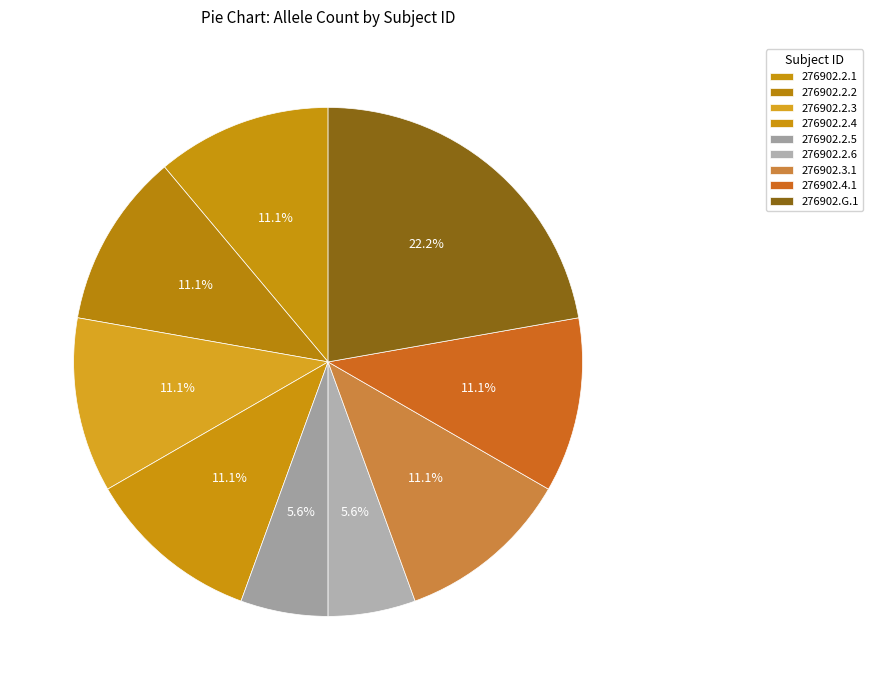

Does 276902.2.2 account for over 50% of the chart?

No